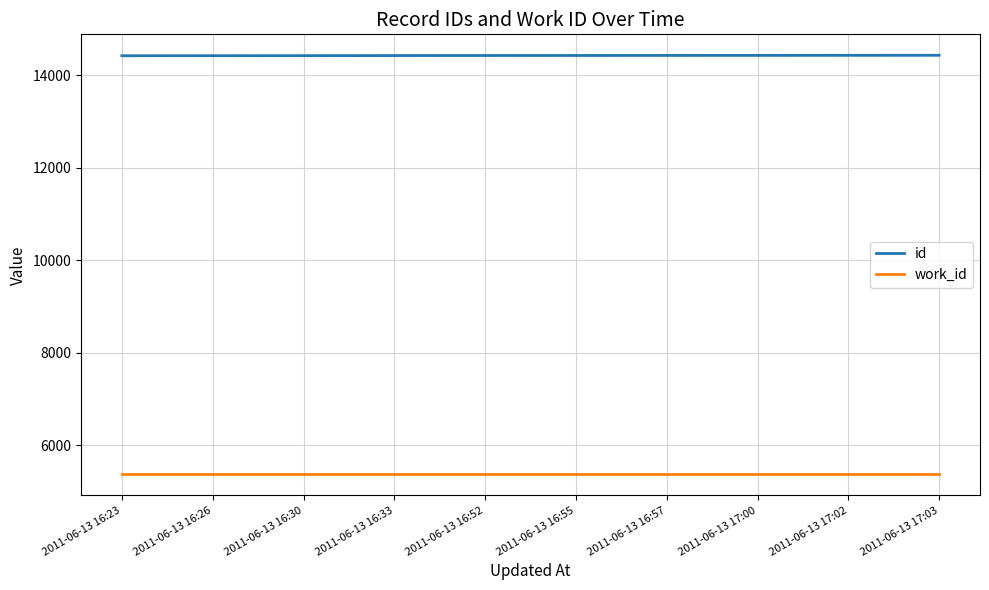

Is the value of work_id at 2011-06-13 17:02 greater than the value of id at 2011-06-13 16:55?

No